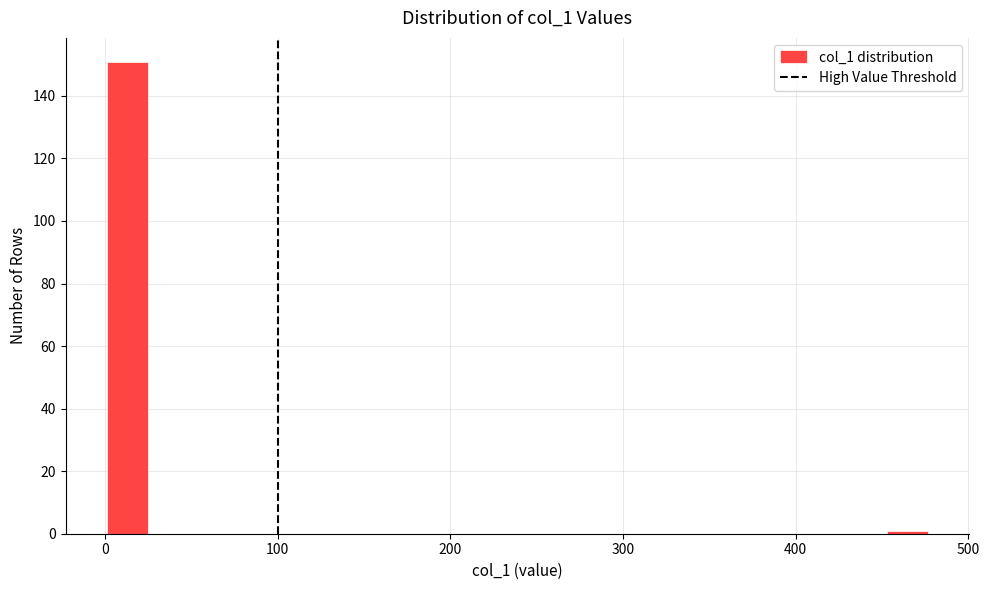

Around what value on the x-axis is the tallest bar? Give the approximate position of its centre, as read against the axis.

10